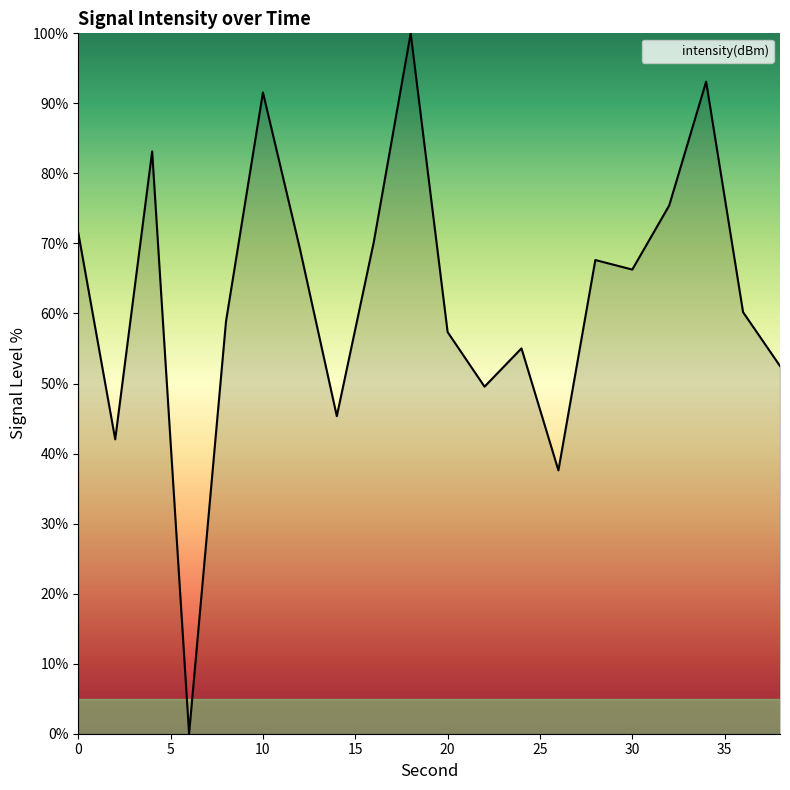

How many values are below 66?

10